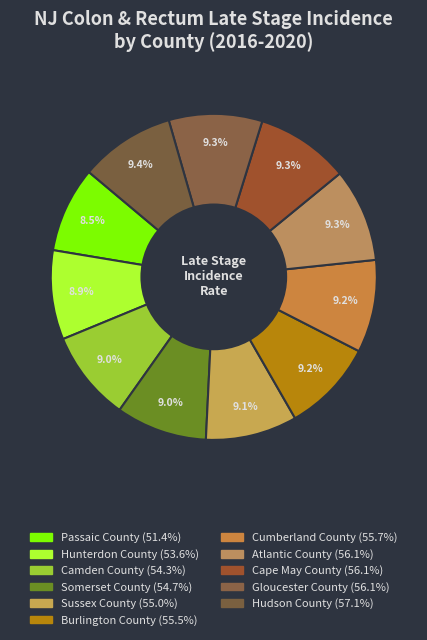

Count the number of slices in the pie.

11